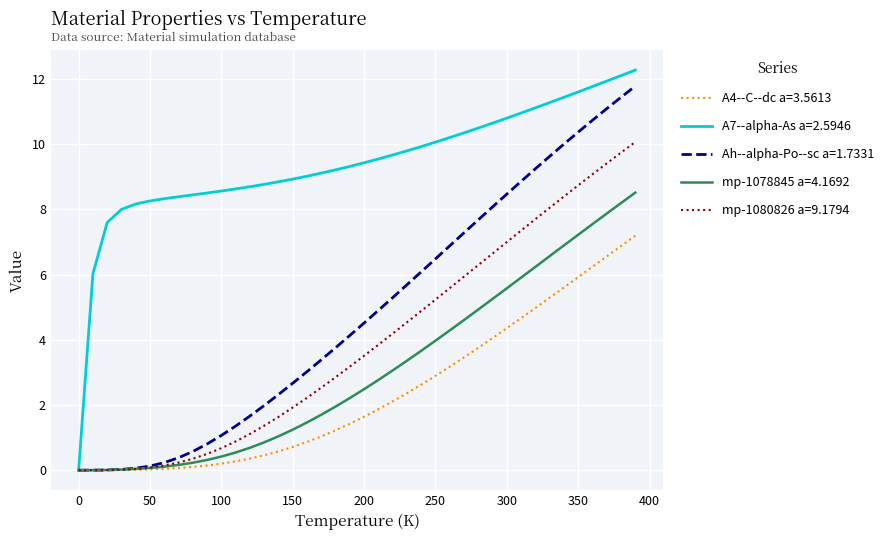

Which series has the largest range (max minus min)?

A7--alpha-As a=2.5946